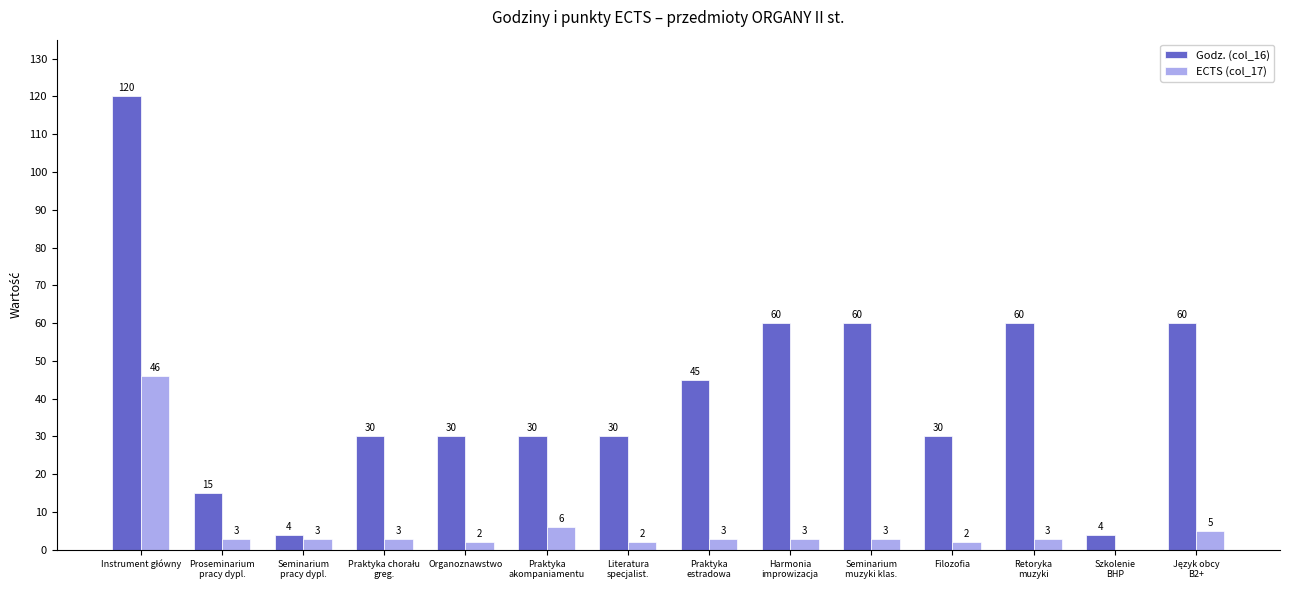

What is the difference between the Godz. (col_16) values at Filozofia and Szkolenie
BHP?

26